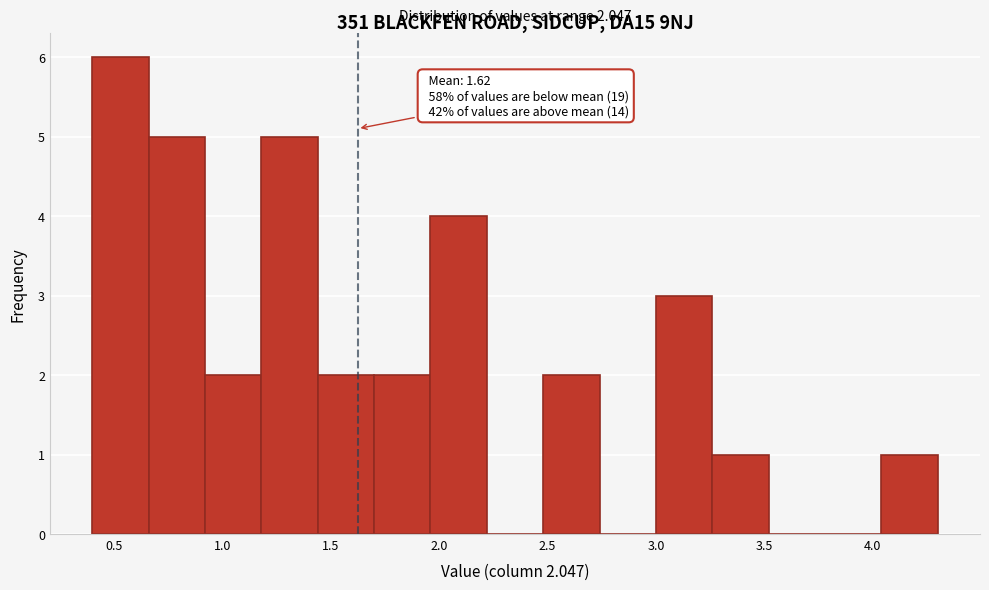

Which range on the x-axis has the tallest bar?

0.40 to 0.66